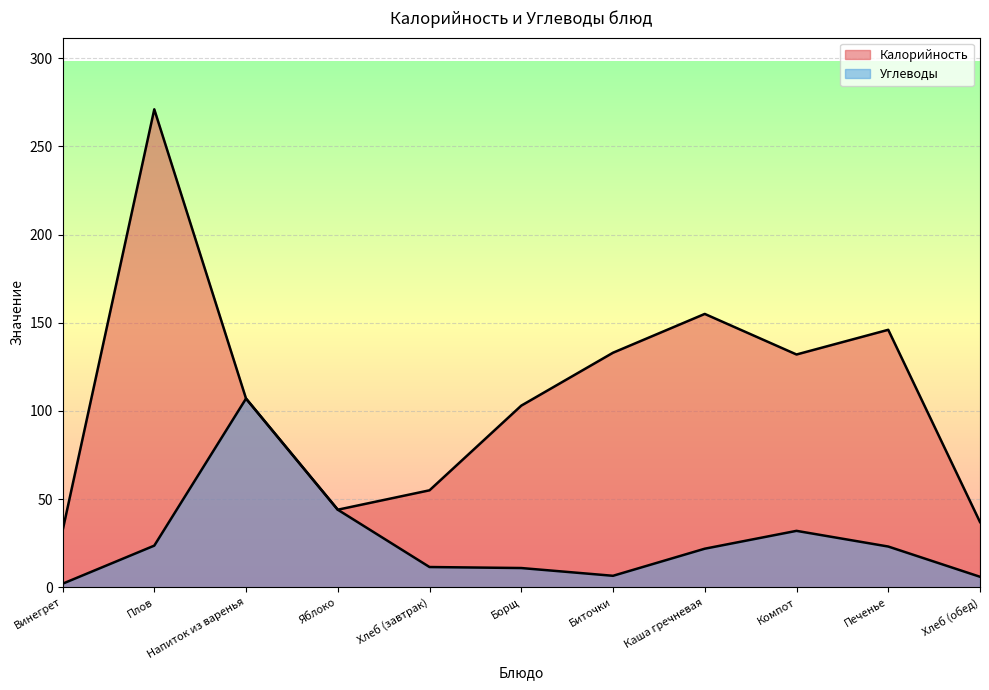

How many values in the Калорийность series are below 107?

5